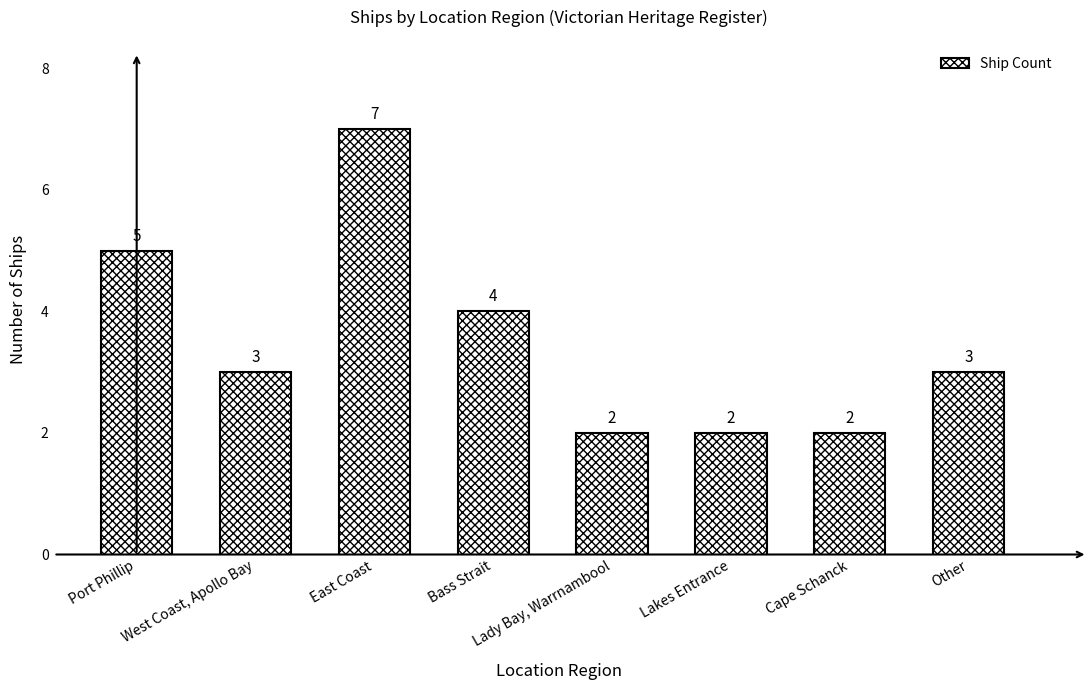

Count the number of categories in the chart.

8